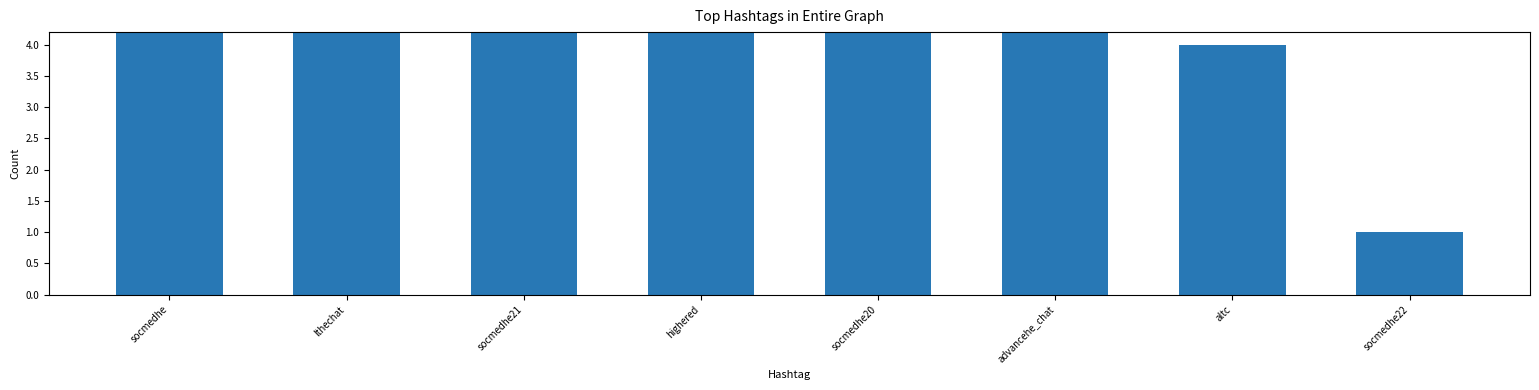

What is the greatest value displayed?

19